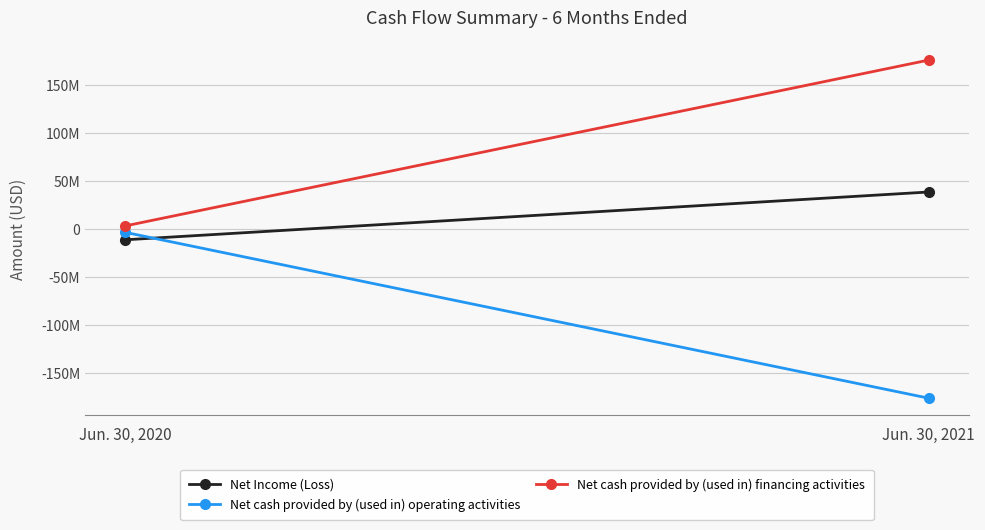

Which category has the highest value in the Net cash provided by (used in) operating activities series?

Jun. 30, 2020